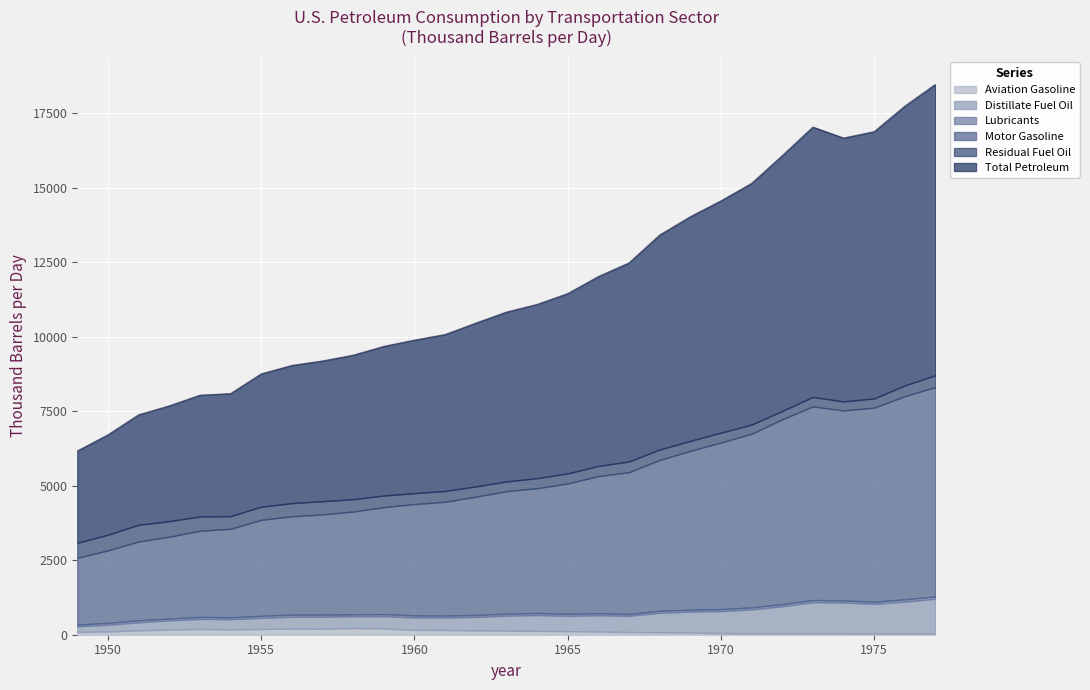

Is it true that Aviation Gasoline equals 284.5 at 8?

False